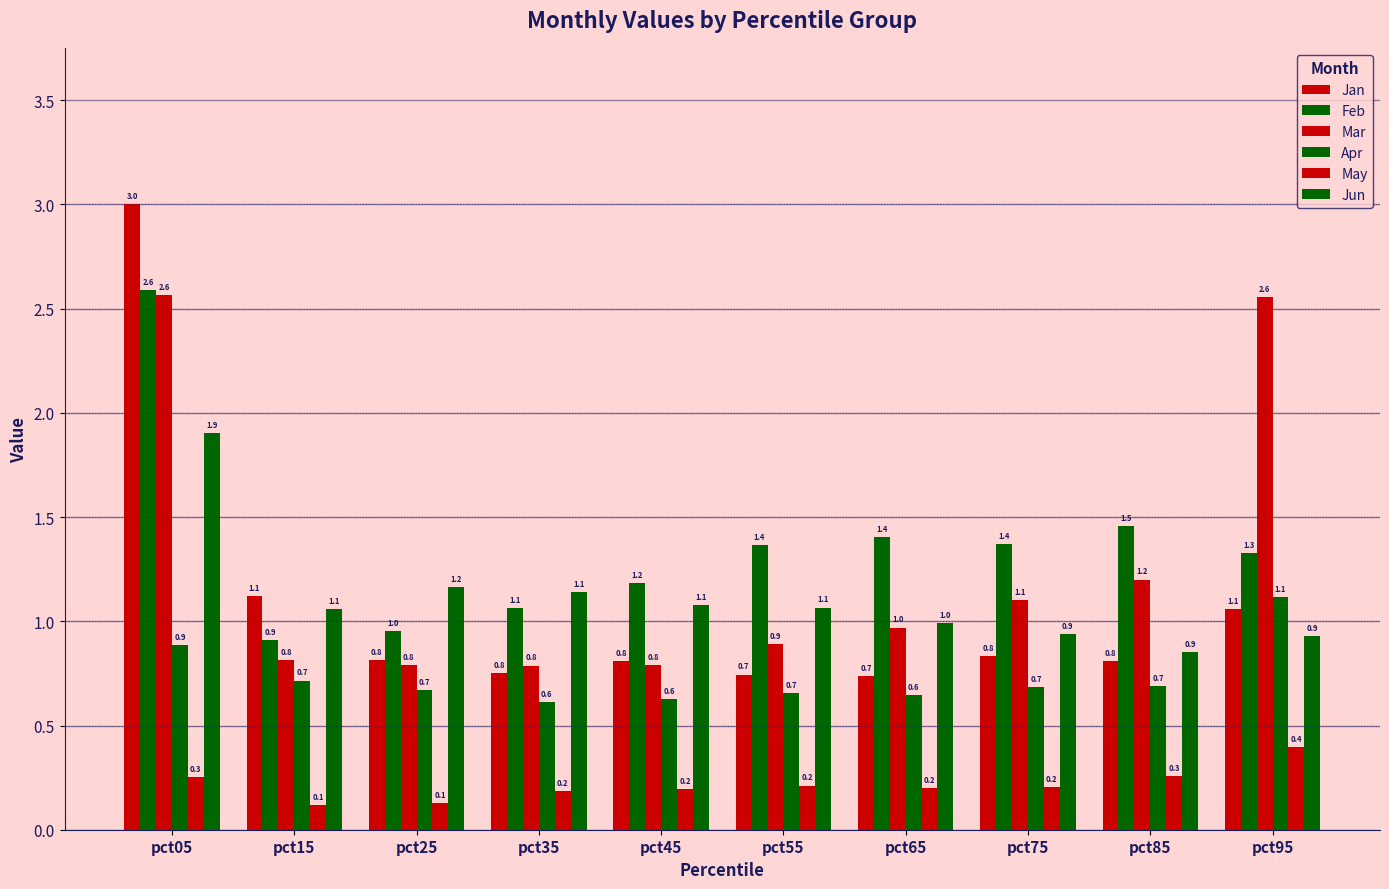

Between pct95 and pct15, which is larger?

pct15